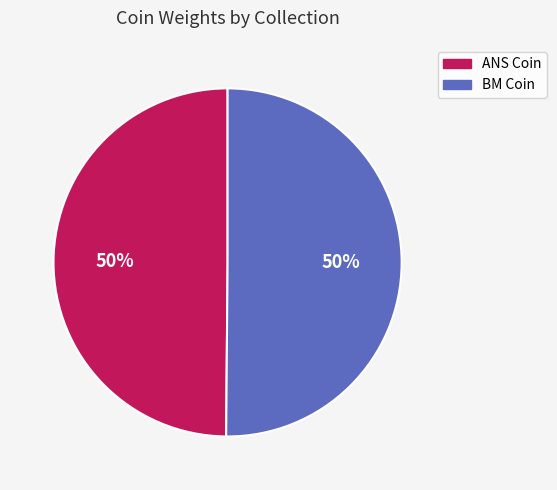

To the nearest percent, what is the average slice percentage?

50%